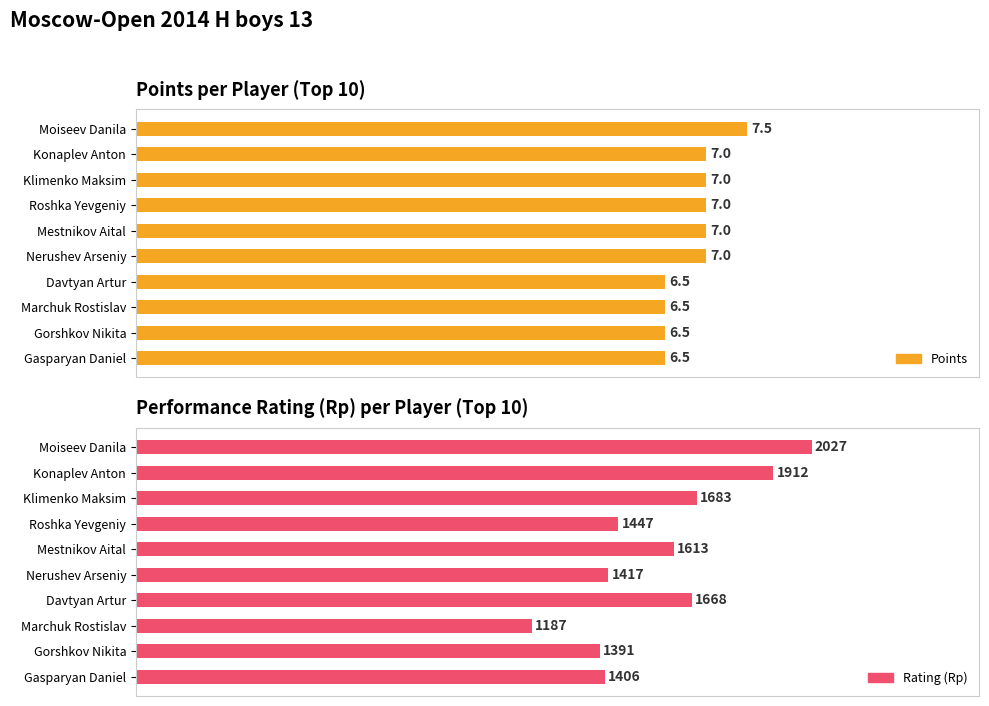

Which series has the largest range (max minus min)?

Rating (Rp)